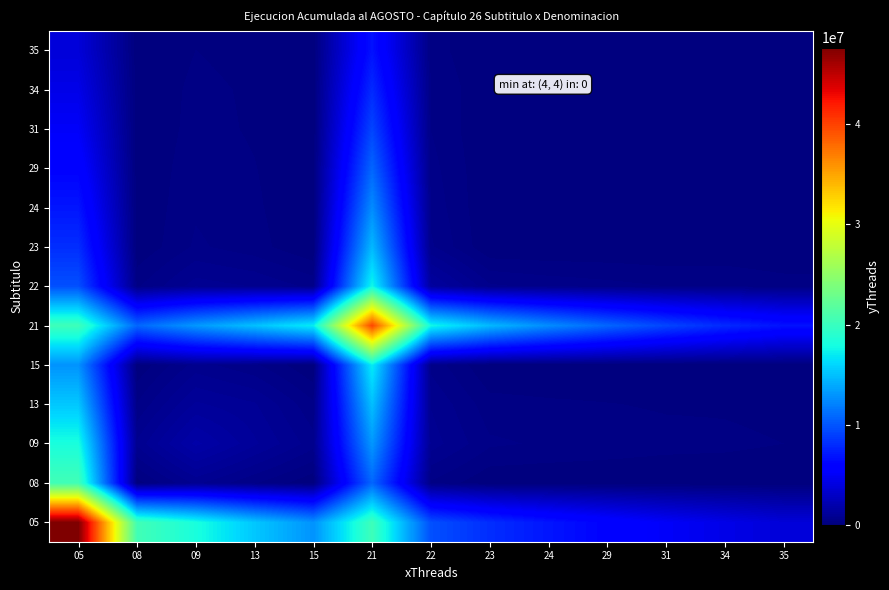

Reading left to right, extract all data points from this chart.

05: 05=47661475.0	08=20475216.7	09=18157271.6	13=15322114.3	15=12878916.9	21=20280669.2	22=9739577.2	23=8120913.0	24=6960191.6	29=5970907.0	31=5116725.6	34=4398690.8	35=3761517.2
08: 05=20475216.7	08=99484.0	09=787114.8	13=387961.0	15=31353.0	21=10801541.9	22=339995.4	23=23449.9	24=16944.2	29=18273.5	31=12456.4	34=24197.9	35=9157.2
09: 05=18157271.6	08=787114.8	09=1736558.0	13=1154300.2	15=638307.9	21=13113896.5	22=838905.0	23=406634.9	24=344962.7	29=300140.7	31=253596.4	34=233200.5	35=186429.2
13: 05=15322114.3	08=387961.0	09=1154300.2	13=955989.0	15=409834.4	21=15007973.2	22=732423.0	23=263340.3	24=221488.0	29=194999.6	31=162825.0	34=157994.8	35=119699.4
15: 05=12878916.9	08=31353.0	09=638307.9	13=409834.4	15=0.0	21=17094136.5	22=502839.7	23=5850.6	24=0.0	29=5942.2	31=0.0	34=21446.1	35=0.0
21: 05=20280669.2	08=10801541.9	09=13113896.5	13=15007973.2	15=17094136.5	21=39874174.0	22=17680604.2	23=14663403.2	24=12566608.8	29=10781590.2	31=9238235.4	34=7945912.1	35=6791410.1
22: 05=9739577.2	08=339995.4	09=838905.0	13=732423.0	15=502839.7	21=17680604.2	22=1368008.0	23=594426.1	24=502839.7	29=439219.9	31=369658.3	34=346119.3	35=271751.2
23: 05=8120913.0	08=23449.9	09=406634.9	13=263340.3	15=5850.6	21=14663403.2	22=594426.1	23=18564.0	24=7958.4	29=16251.0	31=5850.6	34=39040.9	35=4301.0
24: 05=6960191.6	08=16944.2	09=344962.7	13=221488.0	15=0.0	21=12566608.8	22=502839.7	23=7958.4	24=0.0	29=10995.3	31=0.0	34=39683.3	35=0.0
29: 05=5970907.0	08=18273.5	09=300140.7	13=194999.6	15=5942.2	21=10781590.2	22=439219.9	23=16251.0	24=10995.3	29=25648.0	31=10995.3	34=55710.5	35=8083.1
31: 05=5116725.6	08=12456.4	09=253596.4	13=162825.0	15=0.0	21=9238235.4	22=369658.3	23=5850.6	24=0.0	29=10995.3	31=0.0	34=53980.4	35=0.0
34: 05=4398690.8	08=24197.9	09=233200.5	13=157994.8	15=21446.1	21=7945912.1	22=346119.3	23=39040.9	24=39683.3	29=55710.5	31=53980.4	34=125916.0	35=53980.4
35: 05=3761517.2	08=9157.2	09=186429.2	13=119699.4	15=0.0	21=6791410.1	22=271751.2	23=4301.0	24=0.0	29=8083.1	31=0.0	34=53980.4	35=0.0